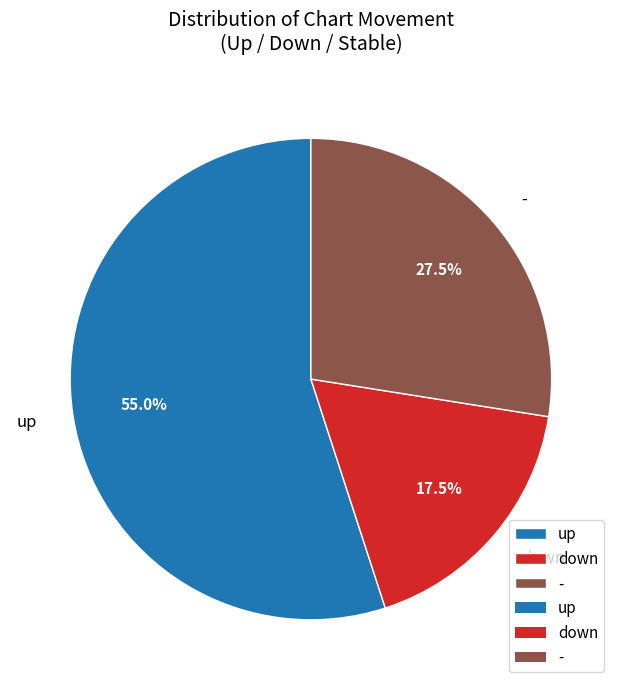

Combined, do down and up account for over 50%?

Yes